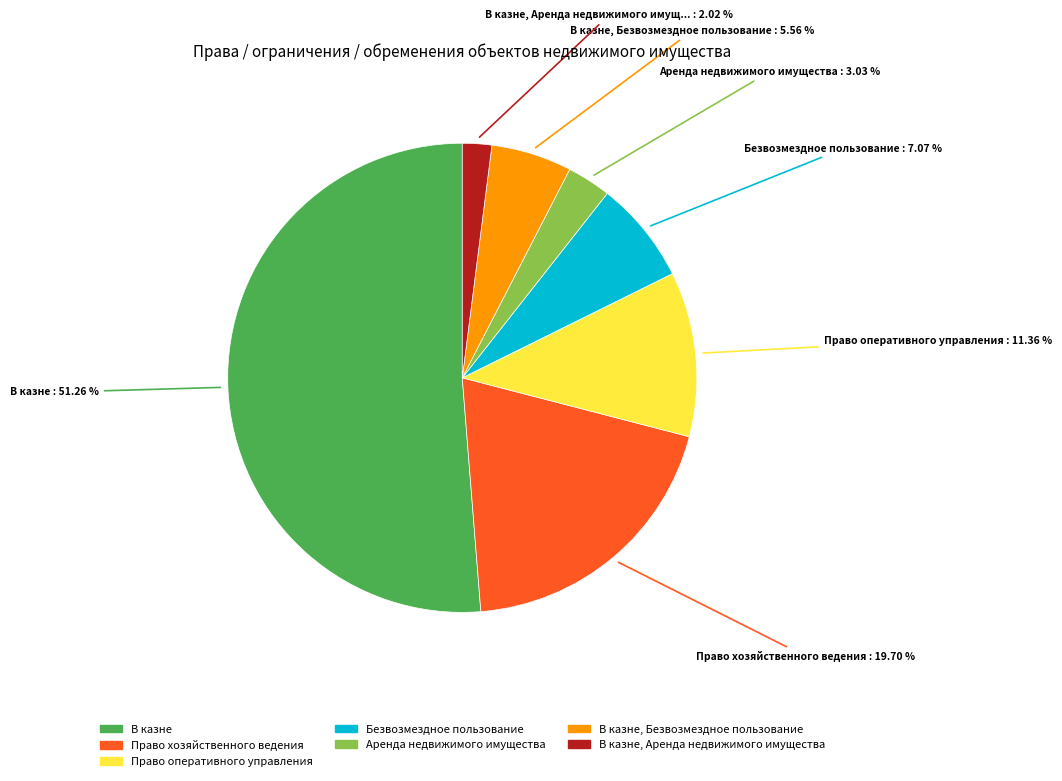

Does any single category account for the majority?

Yes